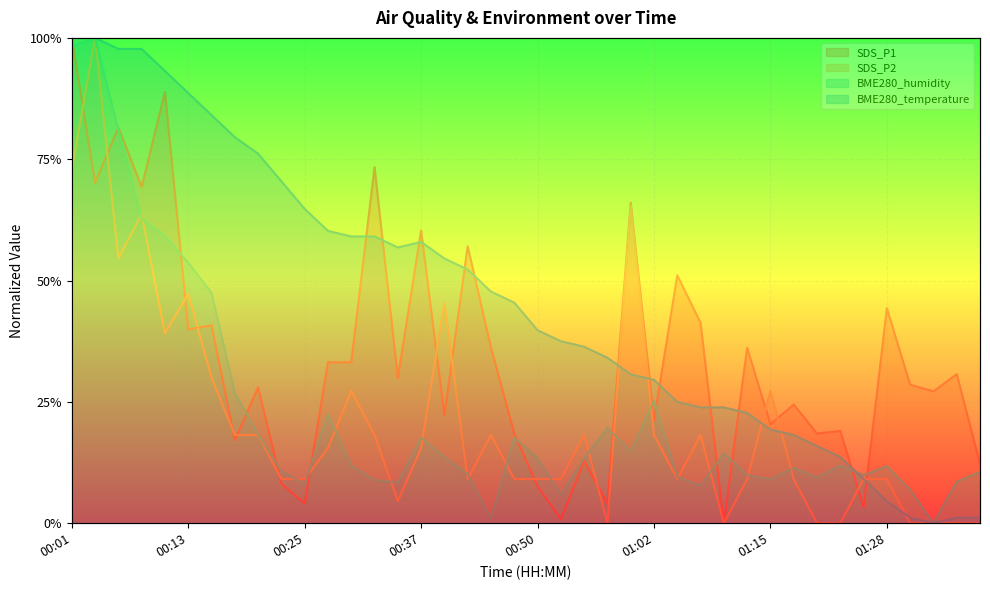

What is the value of the SDS_P1 point at the 15th from the left?

0.3